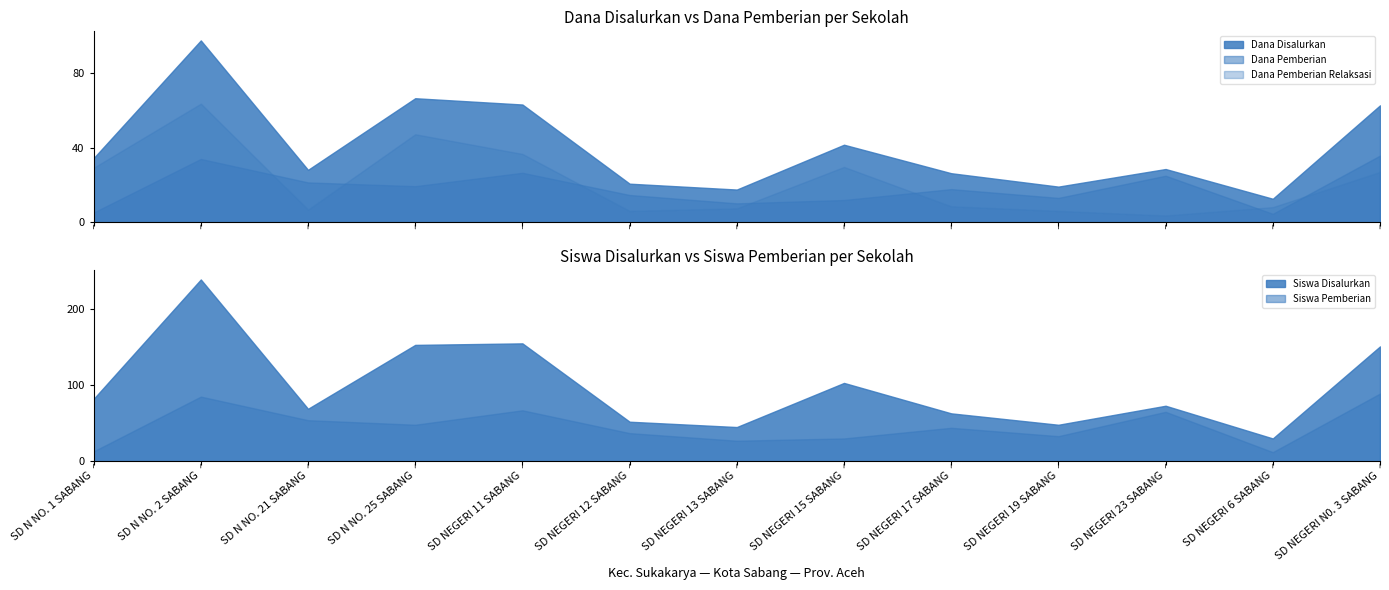

What are all the series names shown in the legend?

Dana Disalurkan, Dana Pemberian Relaksasi, Siswa Disalurkan, Siswa Pemberian, Dana Pemberian